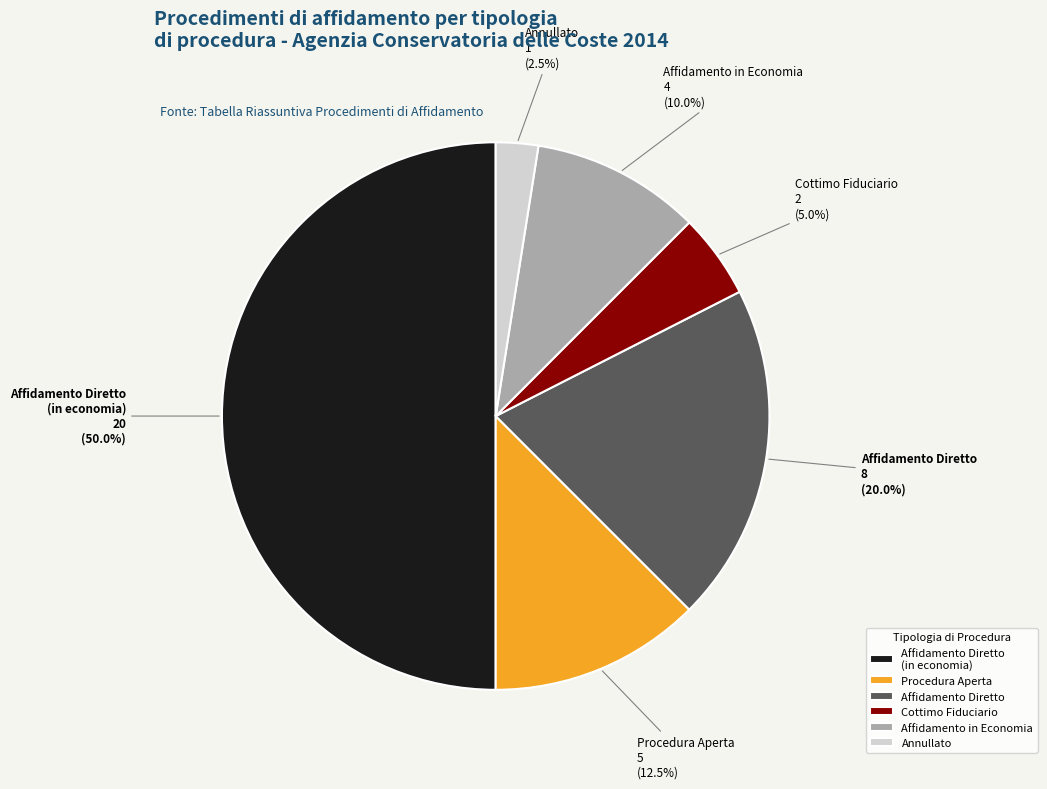

What percentage do Affidamento Diretto and Procedura Aperta together represent?

32.5%